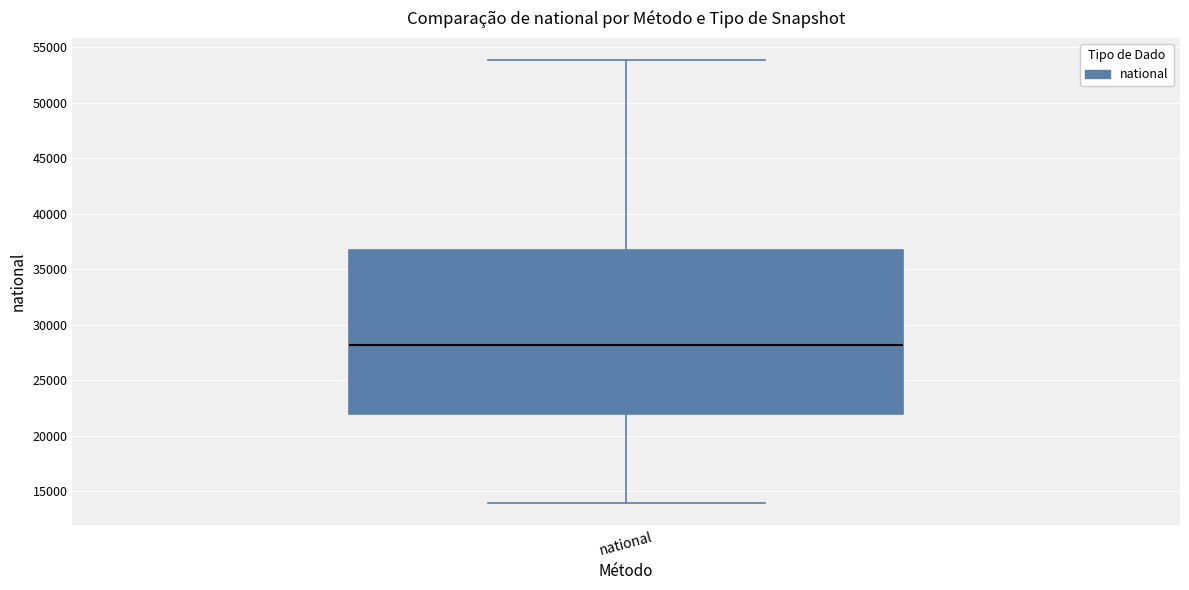

Read this box plot against the y-axis: the position of the median line, the range covered by the box, and the ends of both whiskers. The values are not printed on the chart, so give them approximately, as read against the axis.

median 28000, box 22000 to 36500, whiskers 14000 to 54000